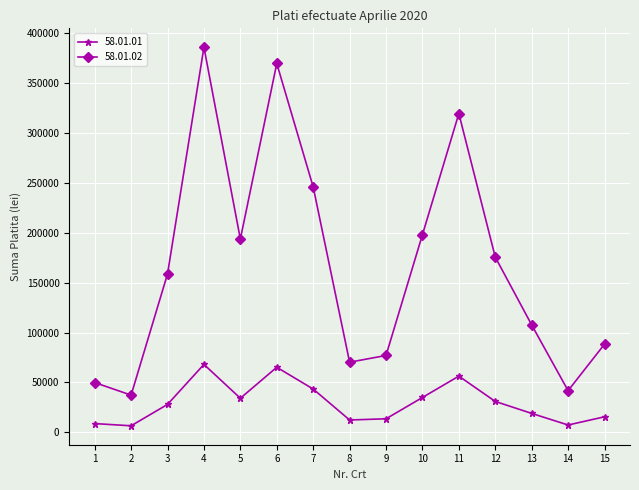

The value of 58.01.01 at 15 is 15594.4. True or false?

True